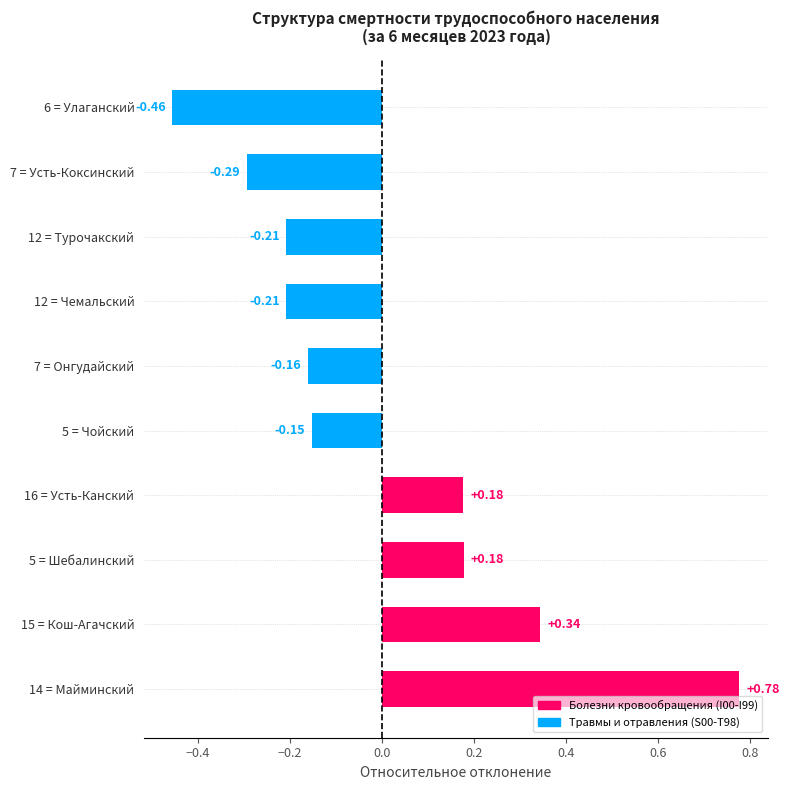

What is the difference between the maximum and minimum values?

1.2